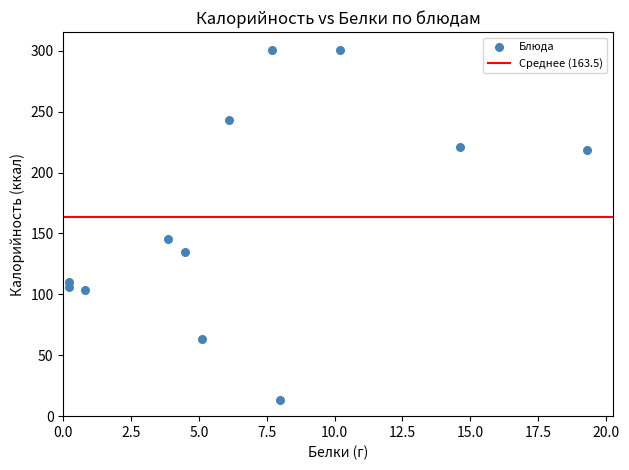

What is the range of Y values (max minus min)?

288.0